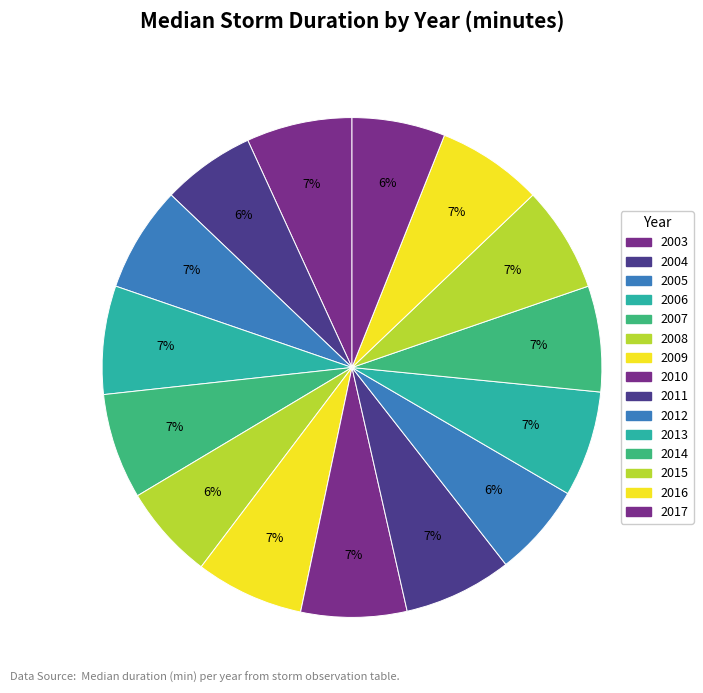

How many slices are in this pie chart?

15